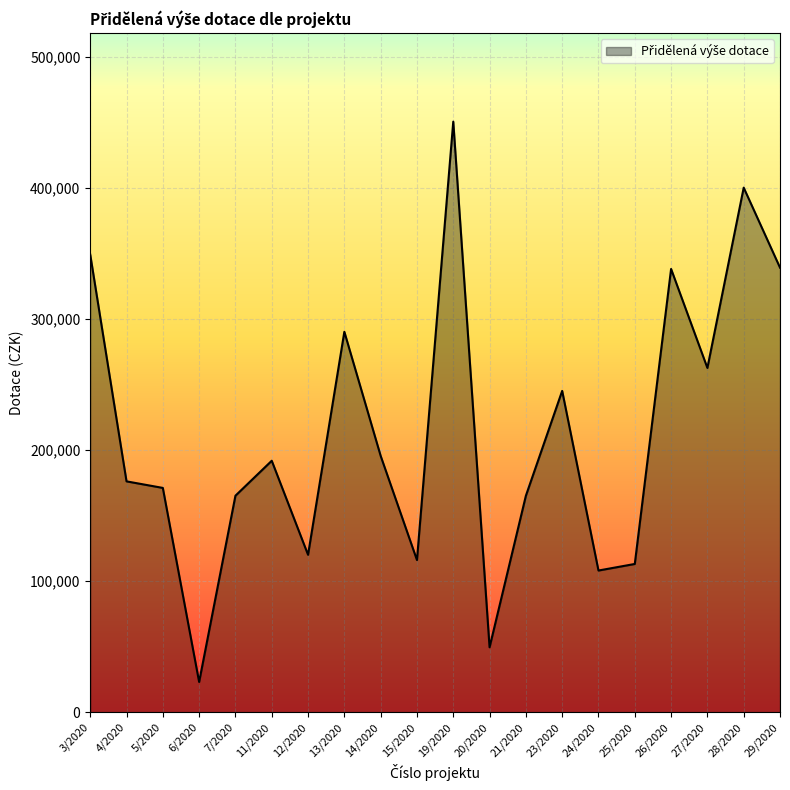

Which label corresponds to the smallest value in the chart?

6/2020